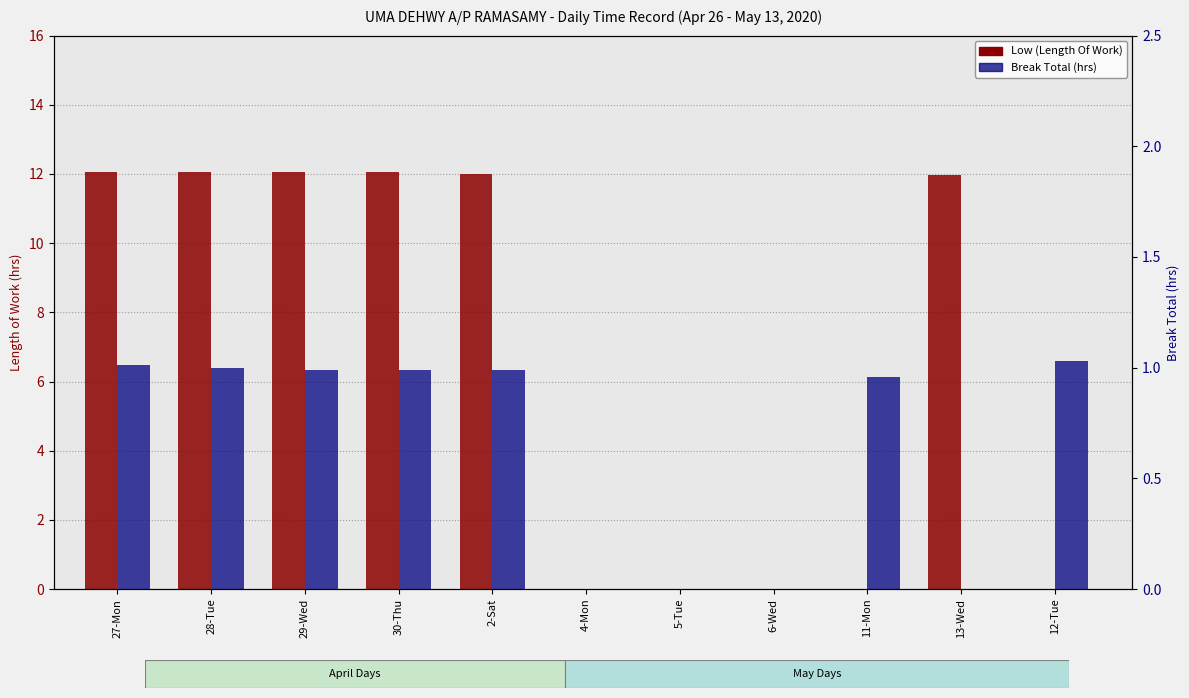

Count the number of categories in the chart.

11